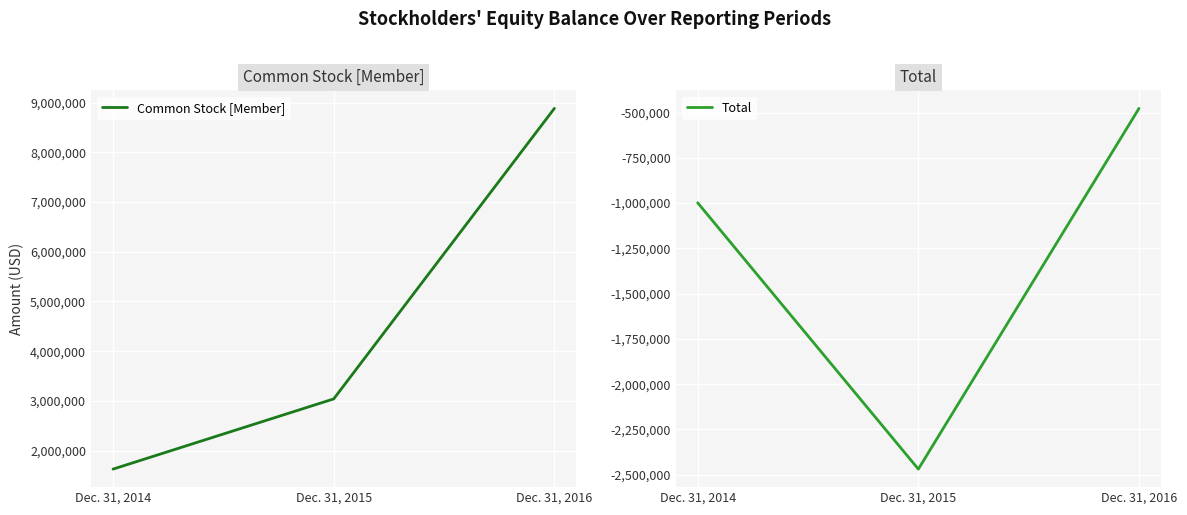

The value of Common Stock [Member] at Dec. 31, 2016 is 5922375. True or false?

False